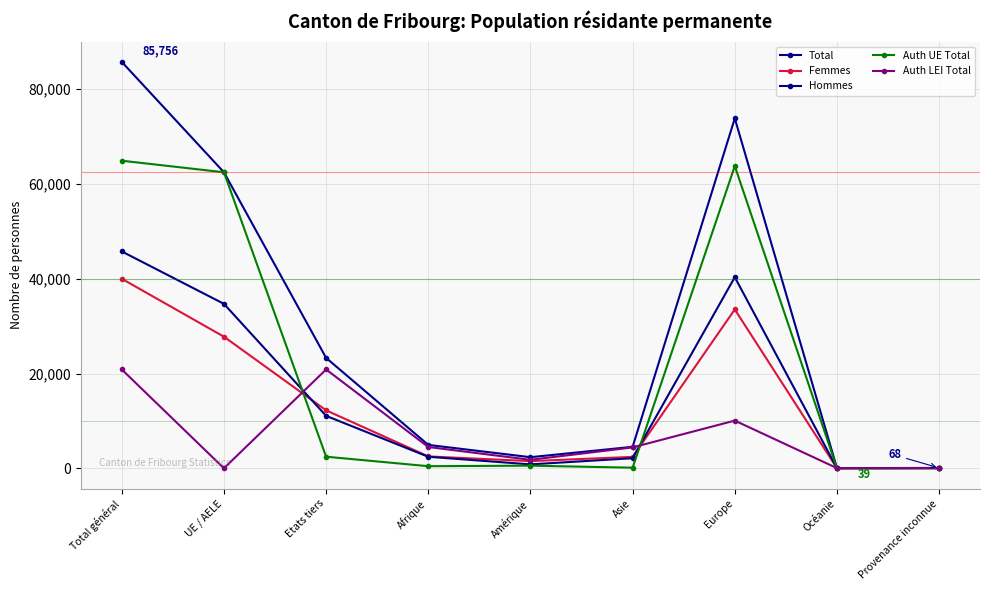

What is the difference between the highest and lowest values at Afrique?

4492